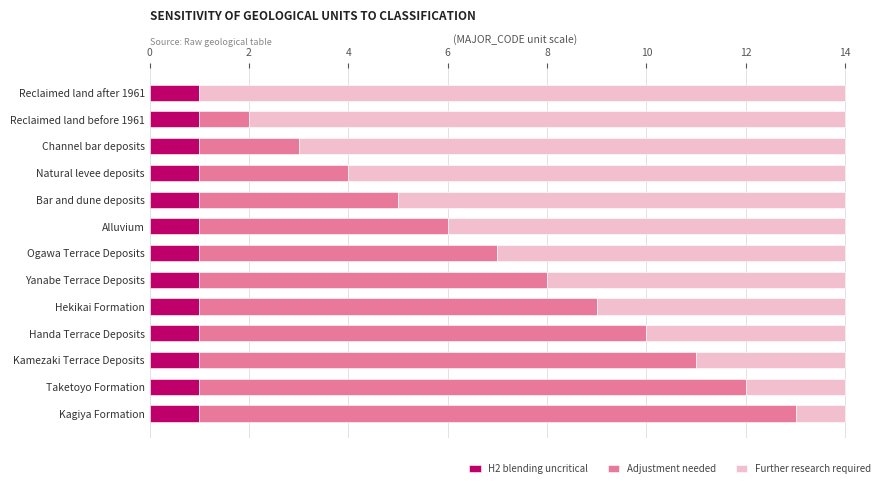

What is the total value across all series at Taketoyo Formation?

14